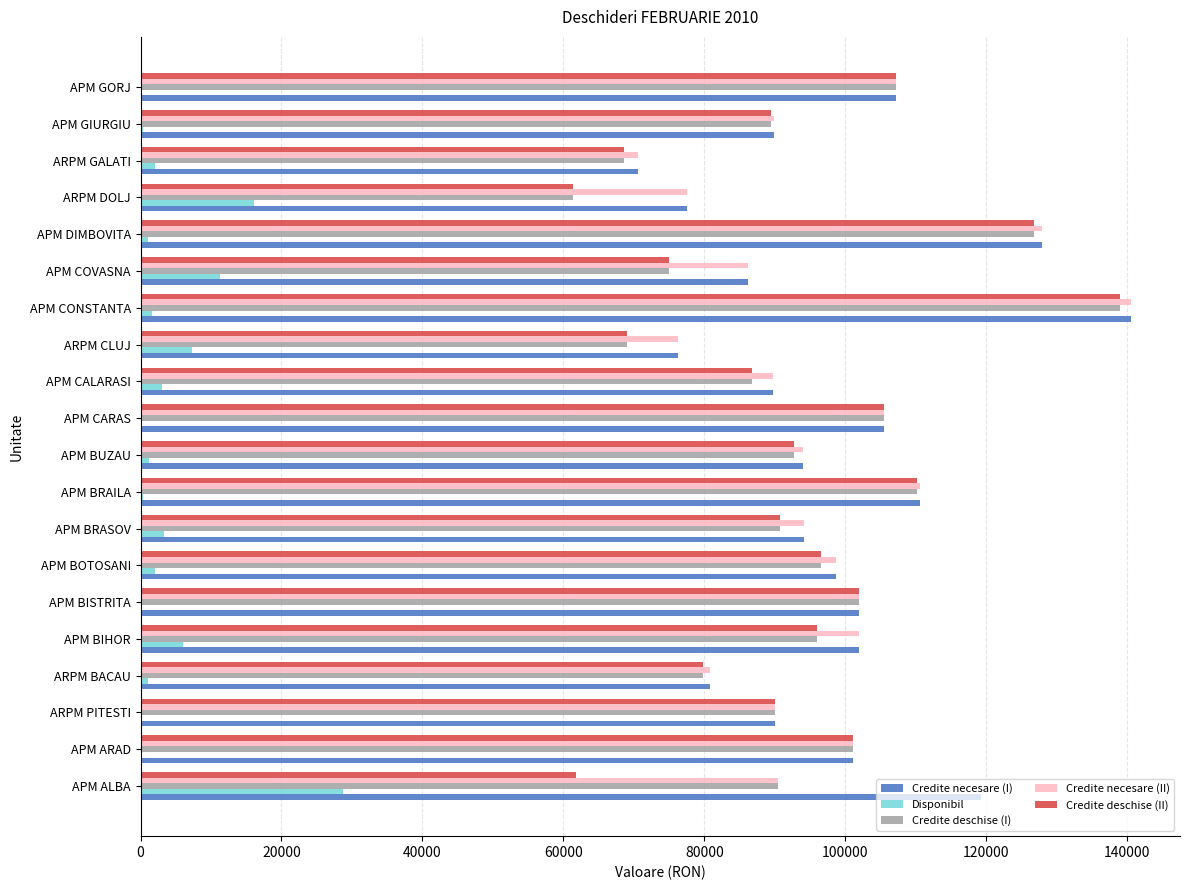

Is the value of Credite deschise (II) at APM CONSTANTA greater than the value of Disponibil at APM BIHOR?

Yes